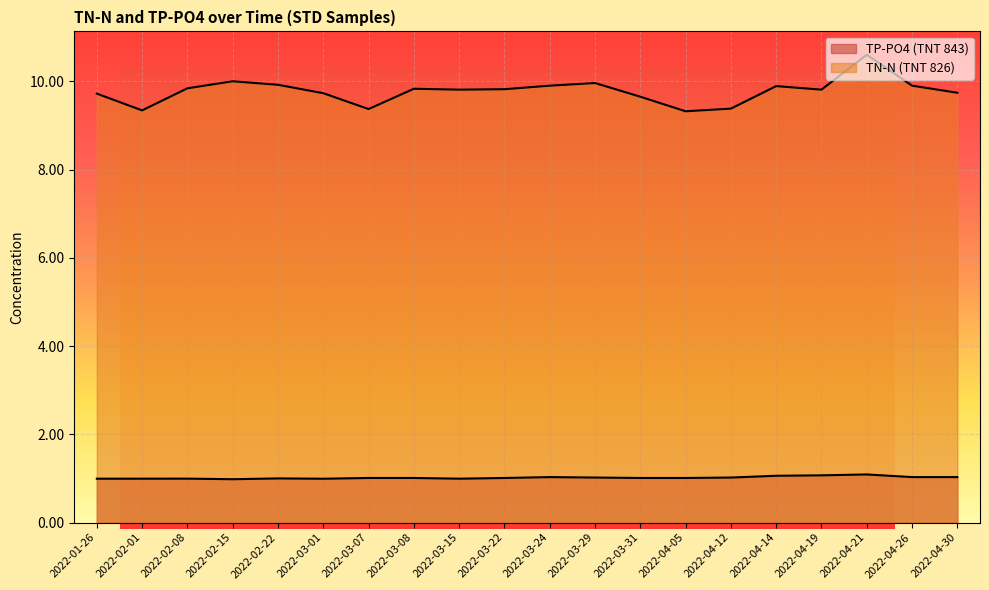

Where is the first local maximum for TP-PO4 (TNT 843)?

2022-02-08